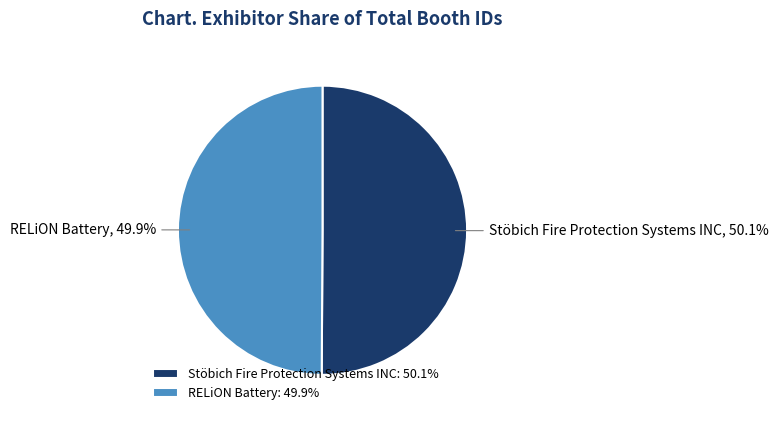

Is there a majority slice in this chart?

Yes